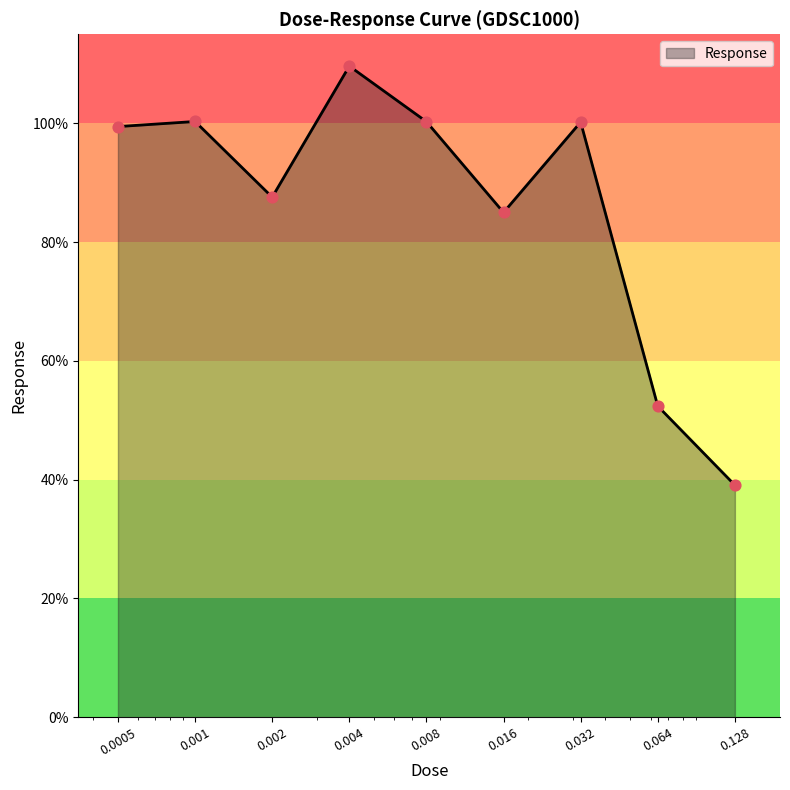

What is the greatest value displayed?

109.6